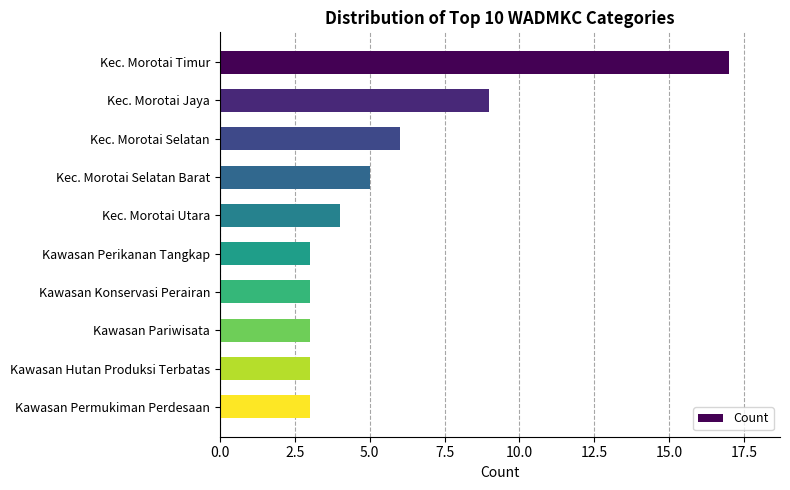

What is the difference between the maximum and minimum values?

14